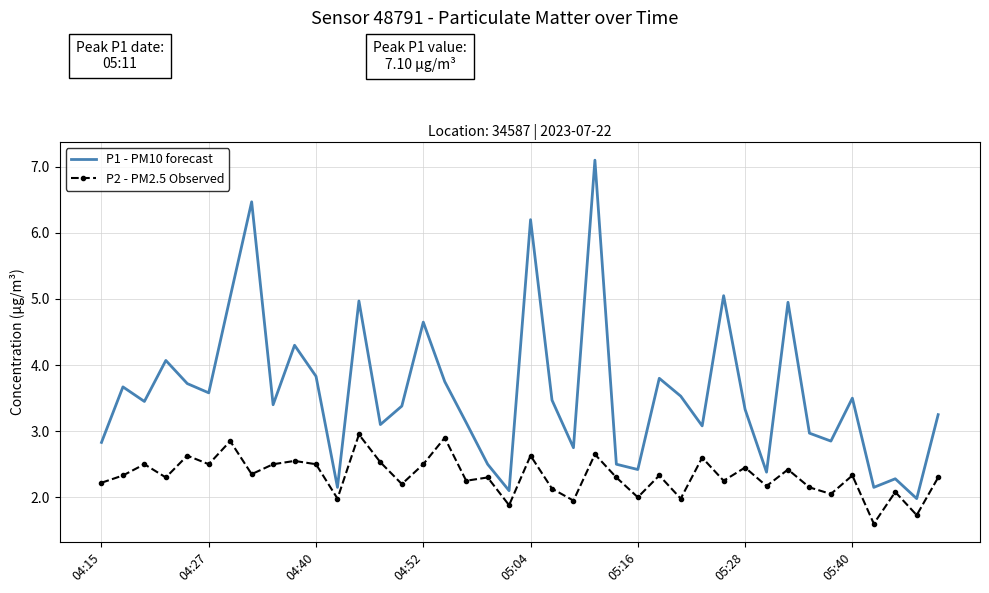

What is the difference between the maximum and minimum values in the P1 - PM10 forecast series?

5.1